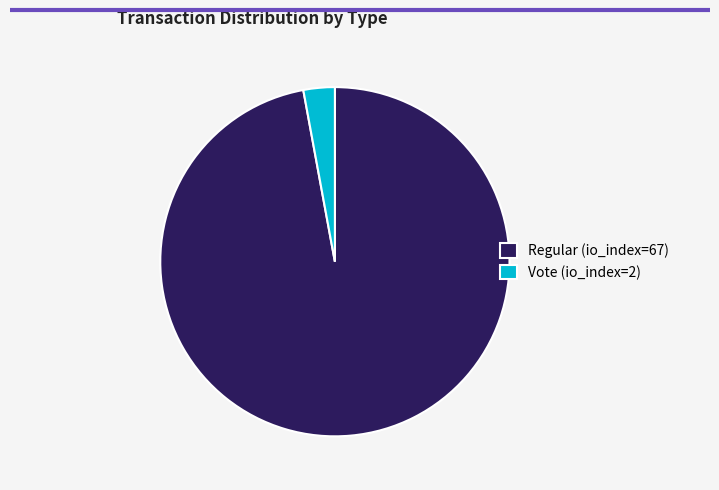

Which slice represents more than half of the pie?

Regular (io_index=67)